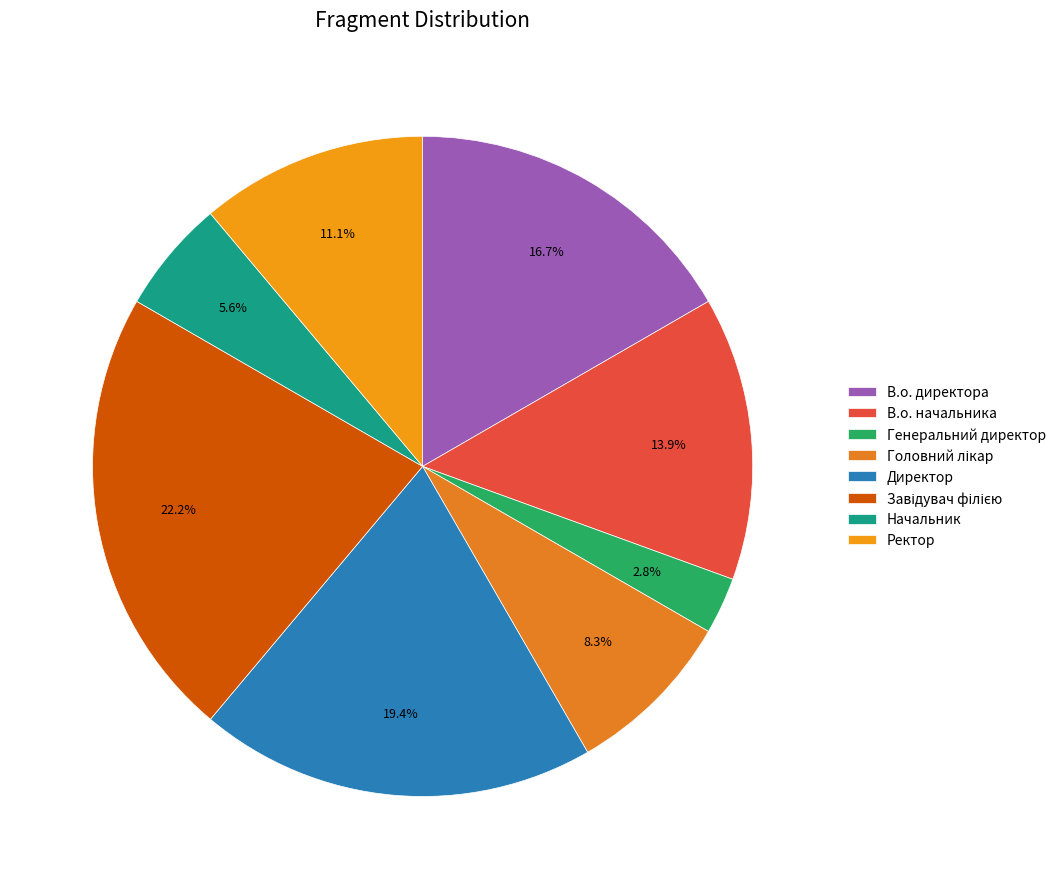

Rank the categories by value from highest to lowest.

Завідувач філією, Директор, В.о. директора, В.о. начальника, Ректор, Головний лікар, Начальник, Генеральний директор